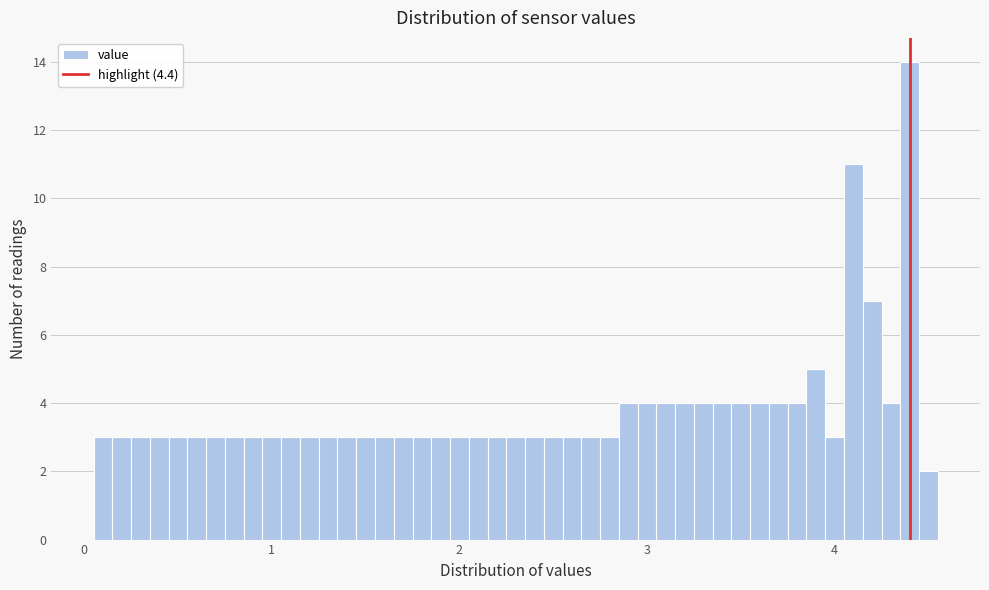

Around what value on the x-axis is the tallest bar? Give the approximate position of its centre, as read against the axis.

4.4